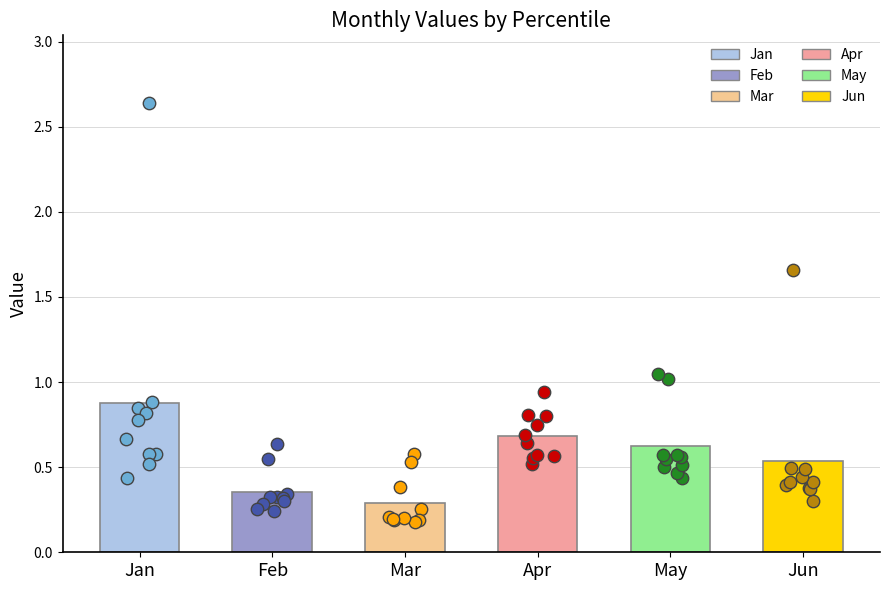

Which series has the largest Y range (max minus min)?

Jan